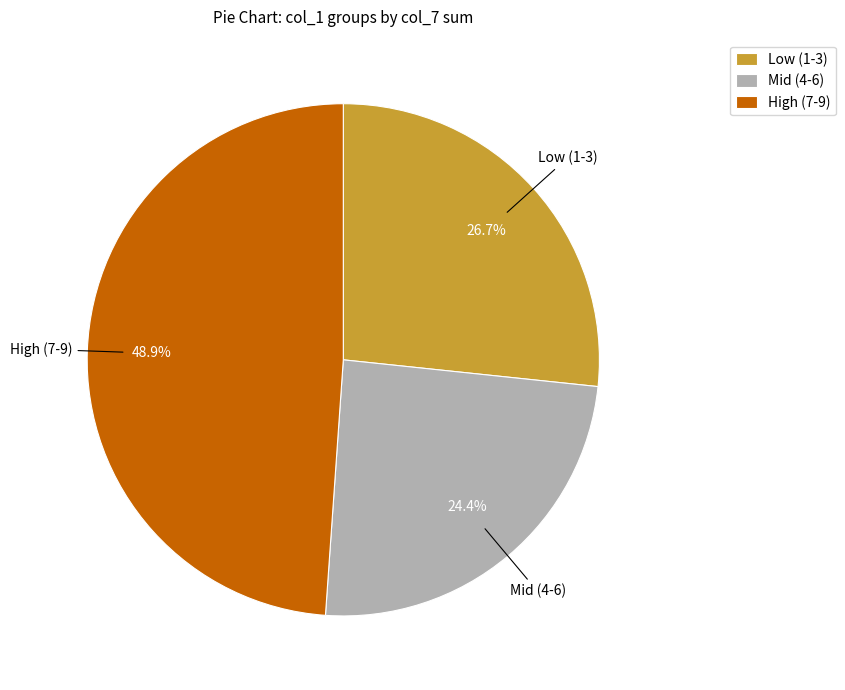

What percentage is NOT represented by Mid (4-6)?

75.6%